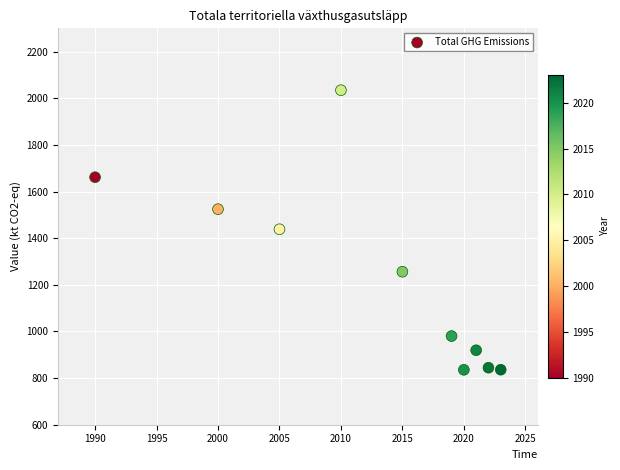

What is the average X value?

2012.5